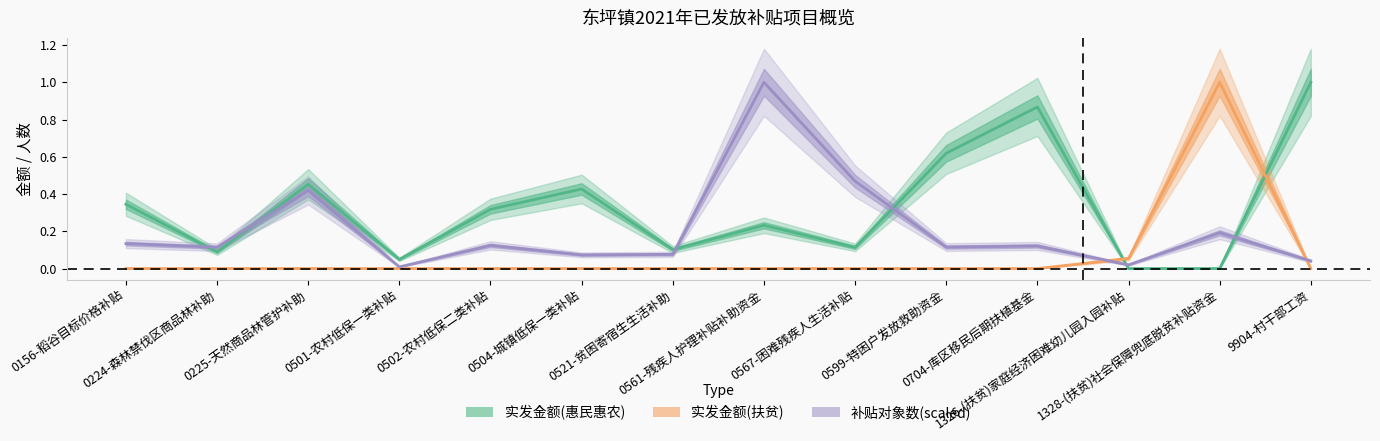

What is the sum of all 补贴对象数 values?

2.9